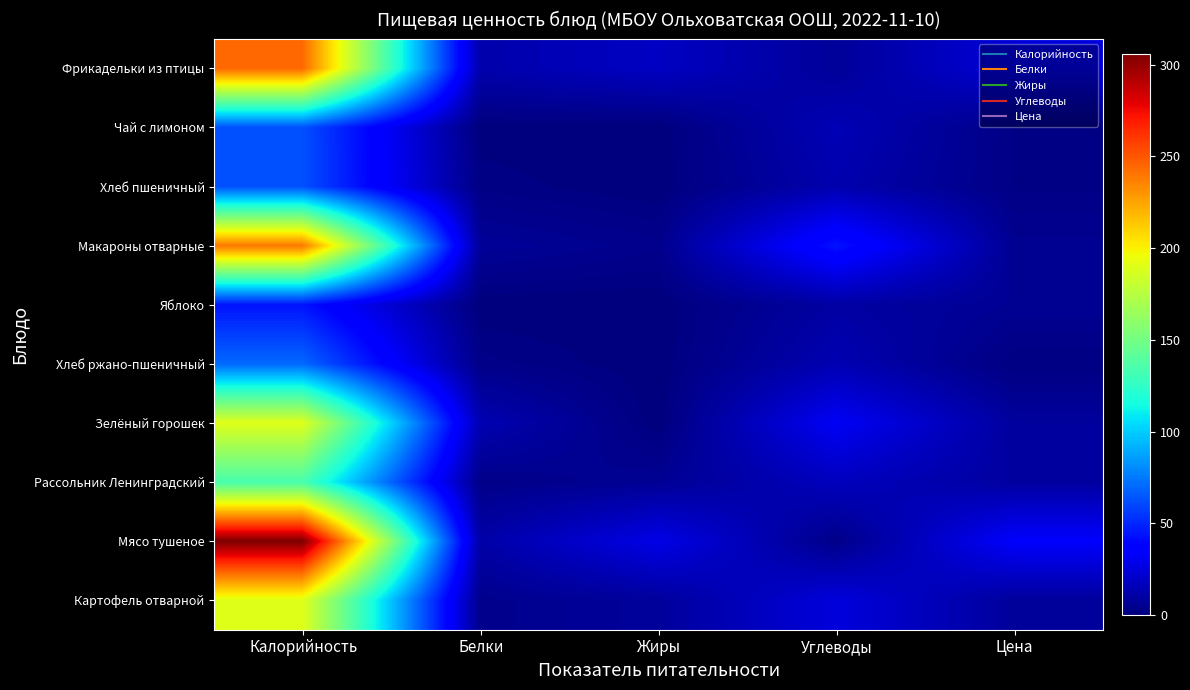

Which series has the largest total across all categories?

Мясо тушеное